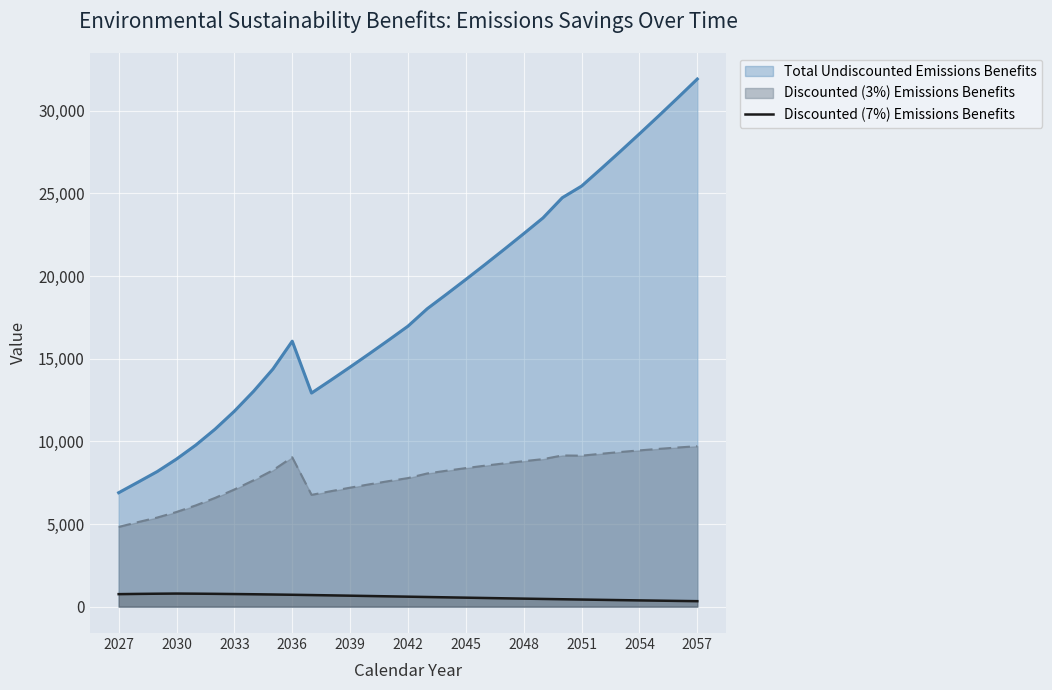

What is the maximum value shown in the chart?

31913.1